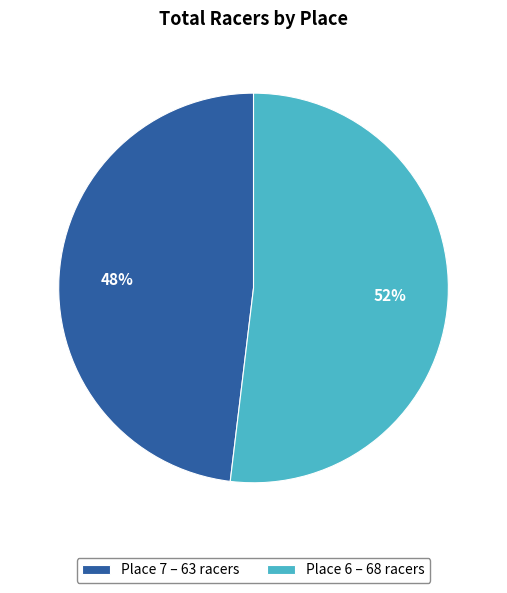

Which slice is the largest?

Place 6 – 68 racers